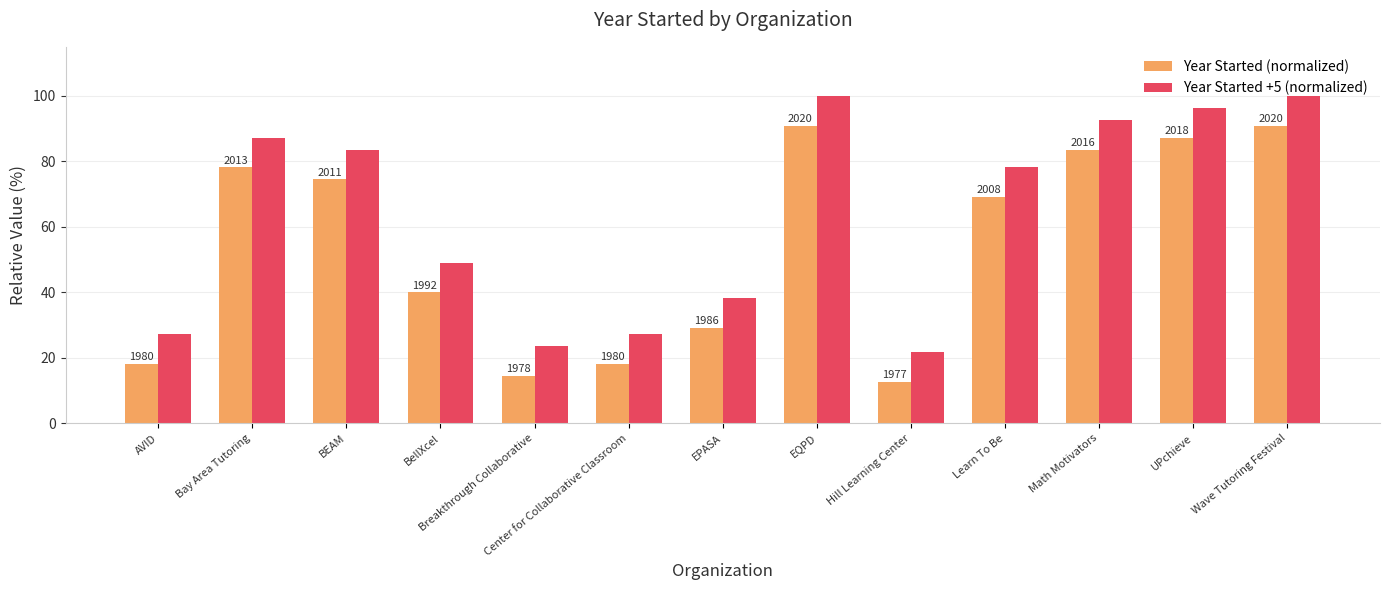

What are all the series names shown in the legend?

Year Started (normalized), Year Started +5 (normalized)